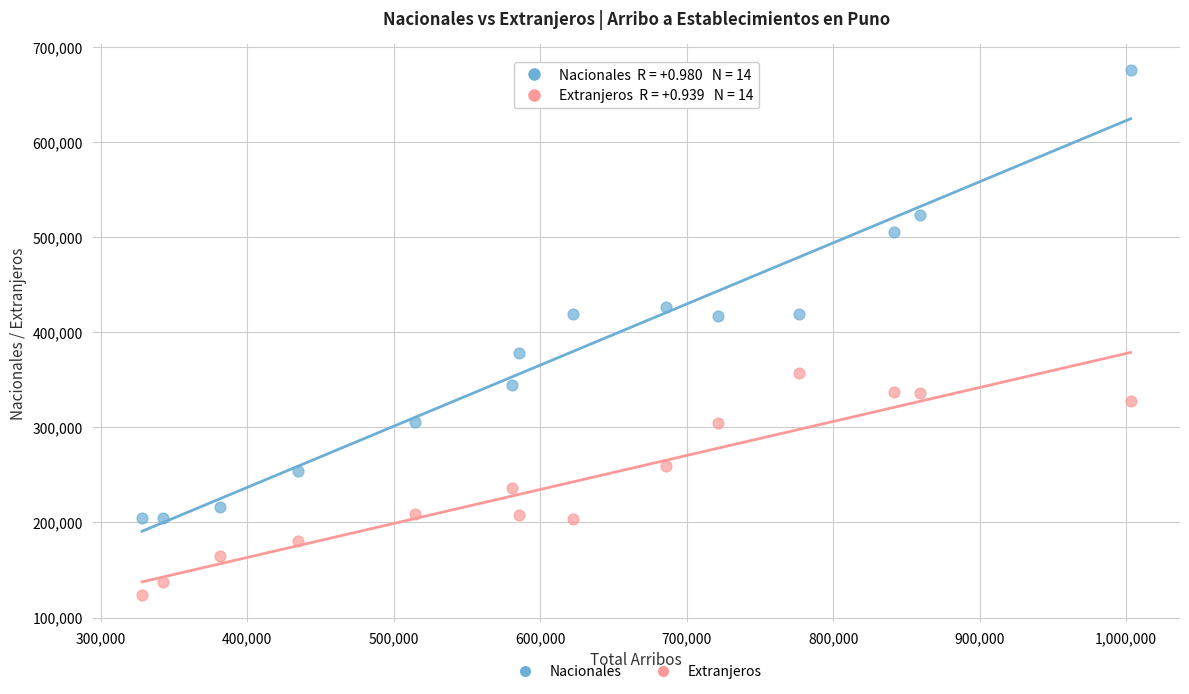

In the Nacionales series, what Y value is closest to 440183?

426656